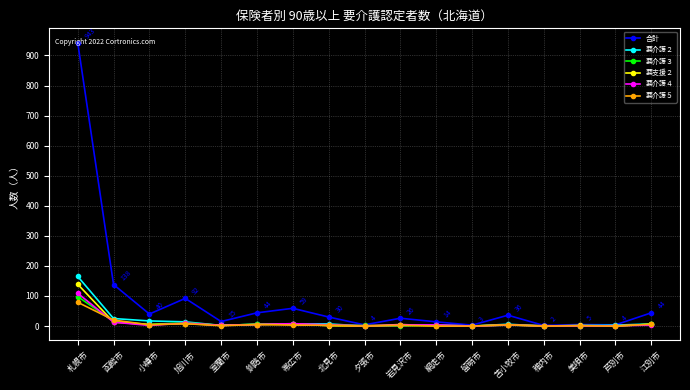

What is the greatest value displayed?

943